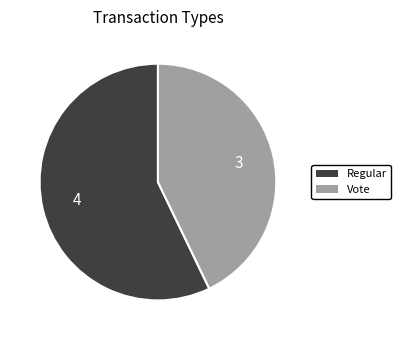

Is there a majority slice in this chart?

Yes